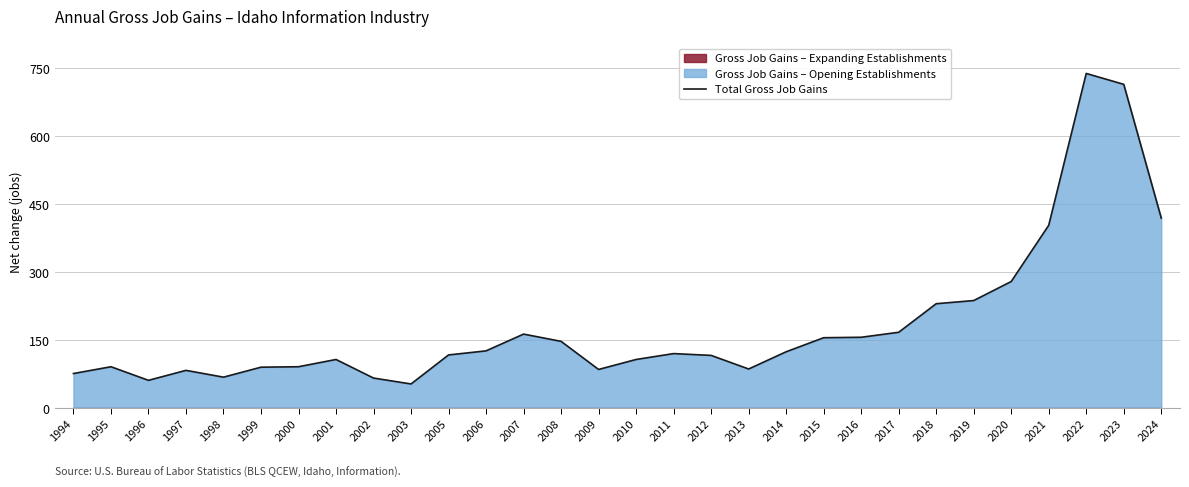

Does the chart display data point markers on the line(s)?

No